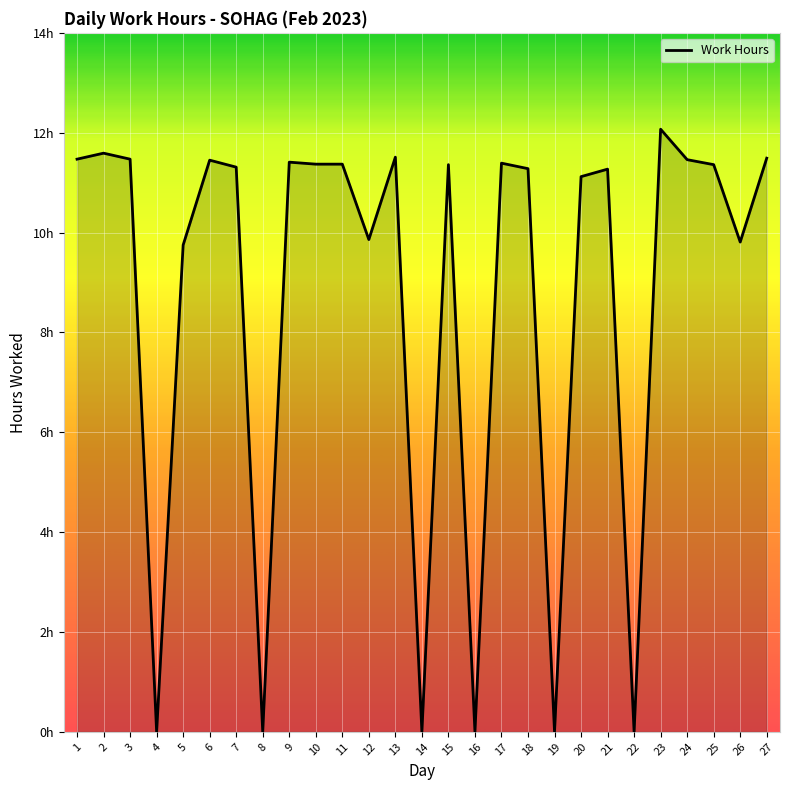

The chart shows a value of 7.1 at 17. True or false?

False